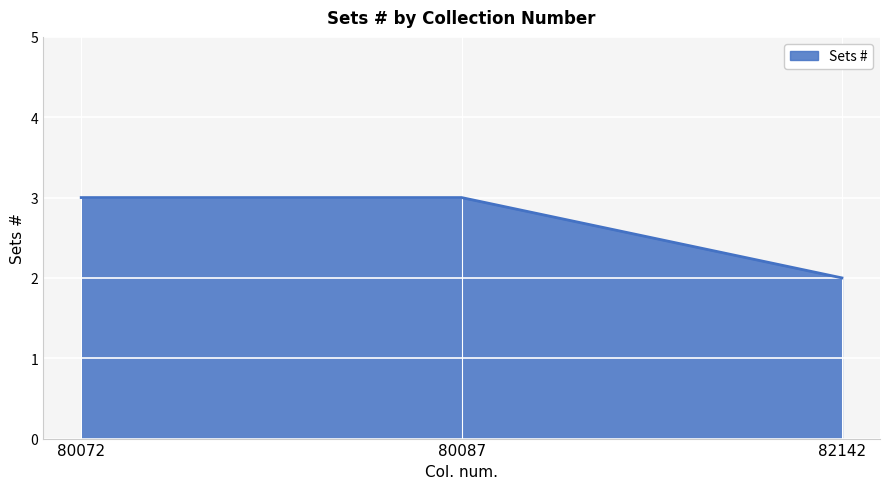

Which has a higher value, 82142 or 80087?

80087